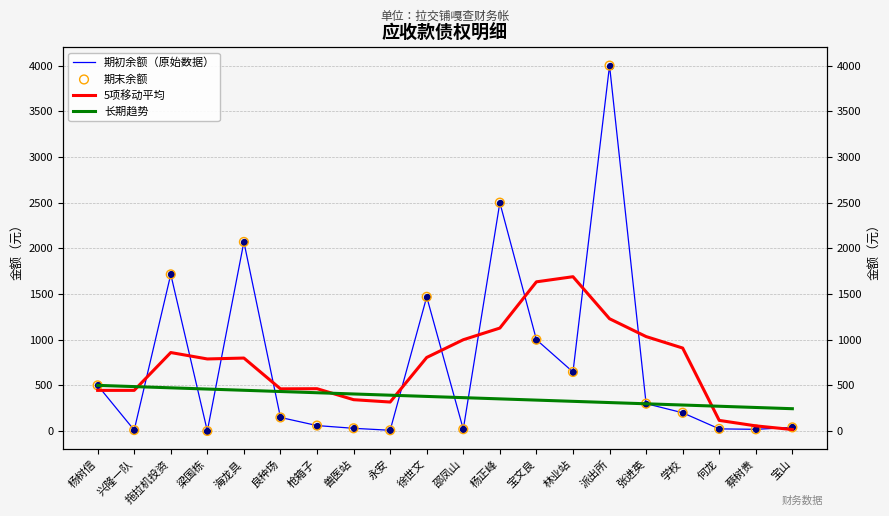

Is the value of 期初余额（原始数据） at 蔡树贵 greater than the value of 期末余额 at 杨树信?

No